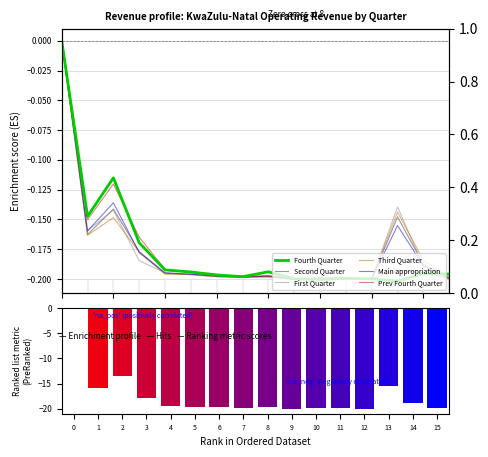

Which has a higher value, 9 or 1?

1